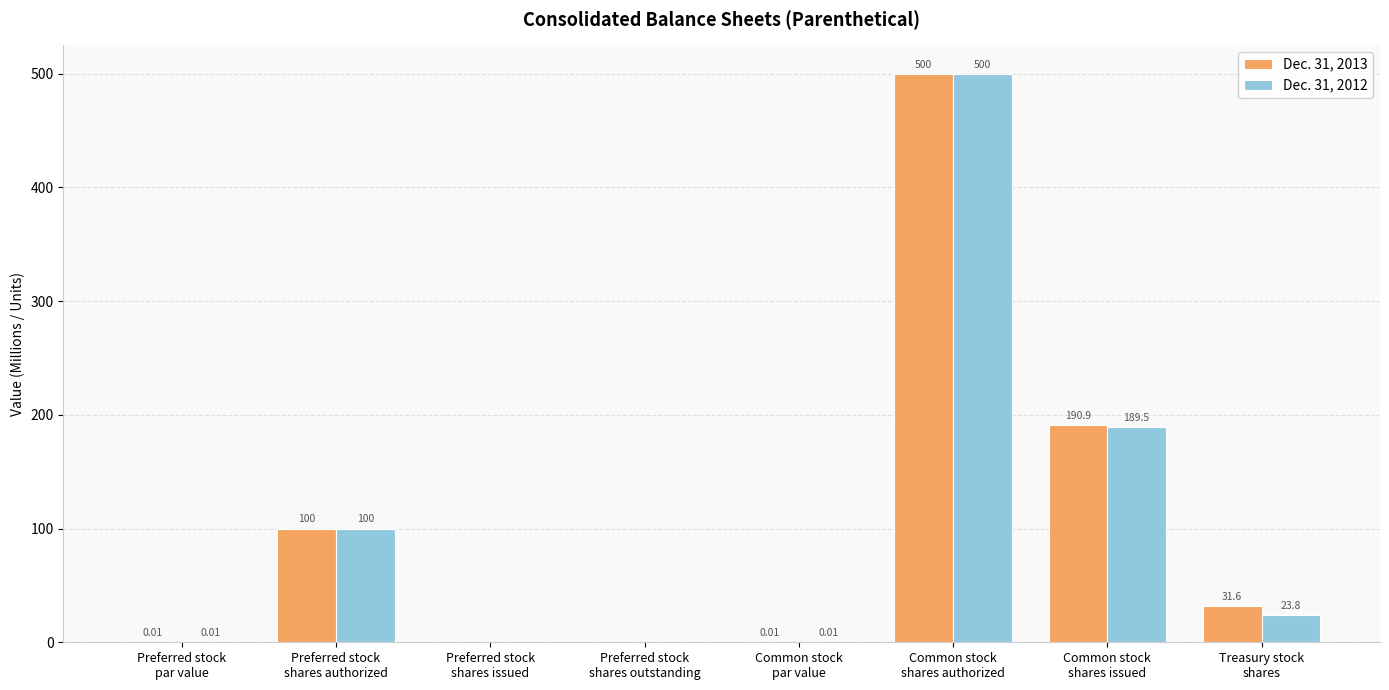

Are the bars horizontal?

No